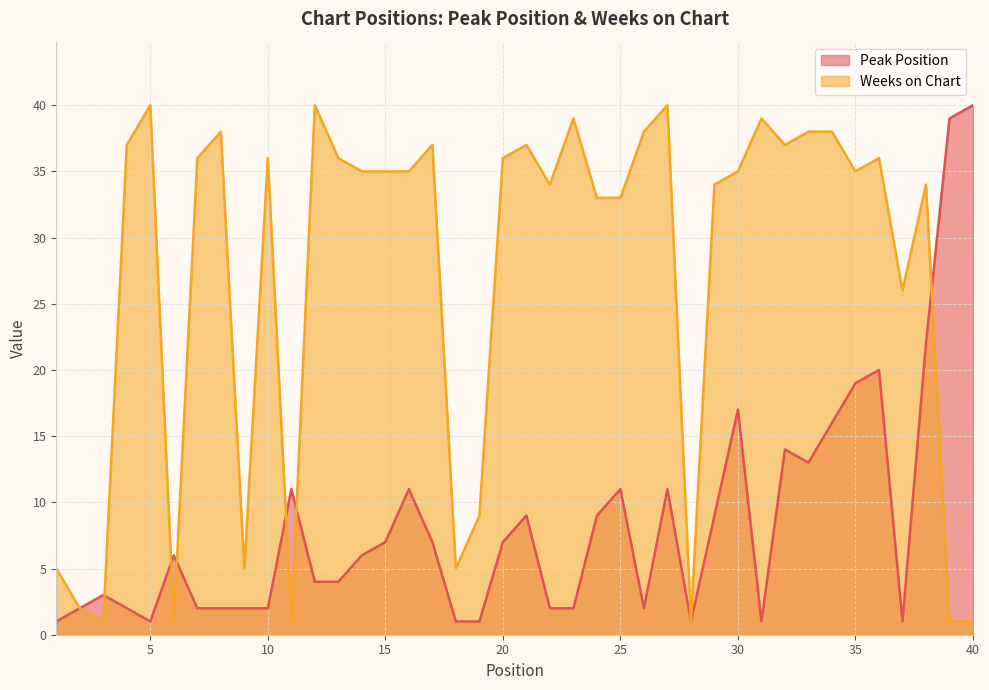

List the series in order of their overall mean, lowest first.

Peak Position, Weeks on Chart